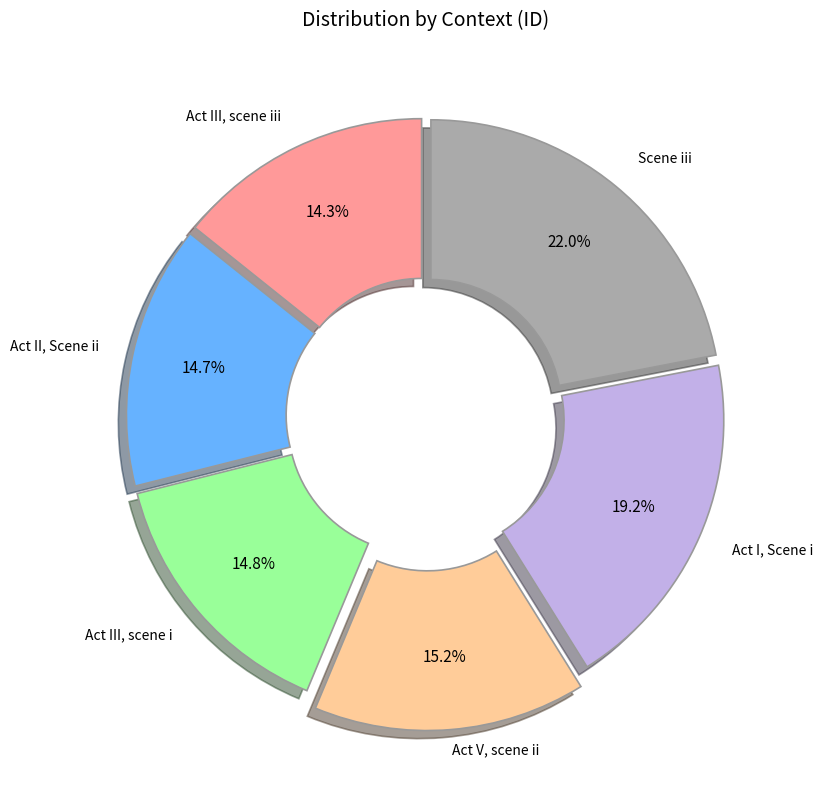

Does any single category account for the majority?

No